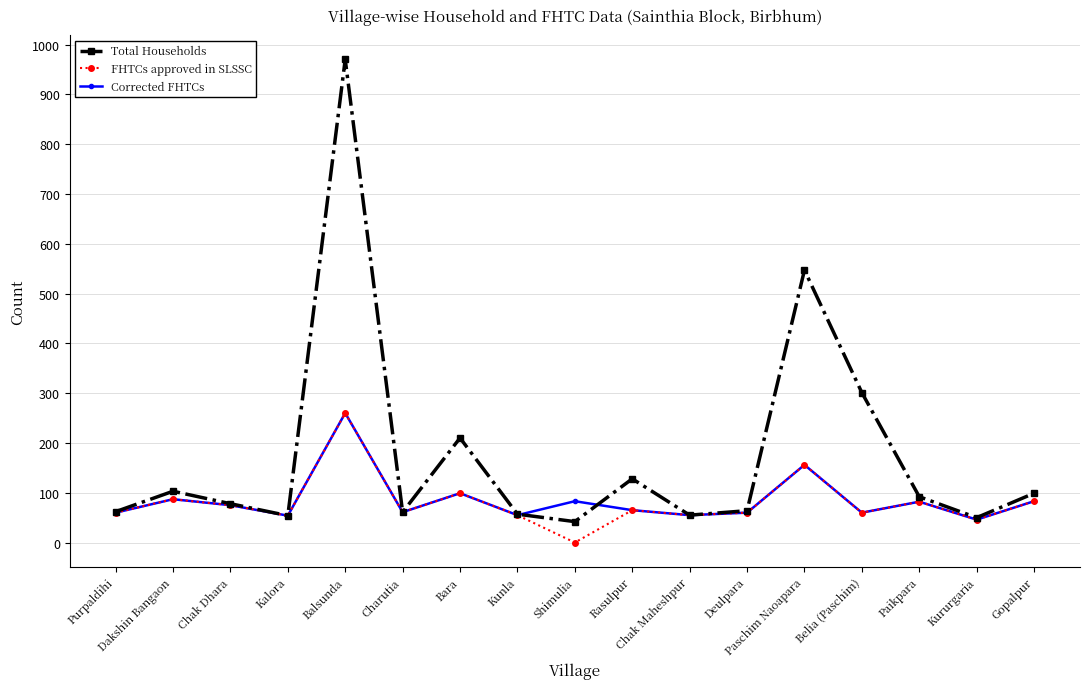

The Corrected FHTCs series shows 87 at Dakshin Bangaon. True or false?

True